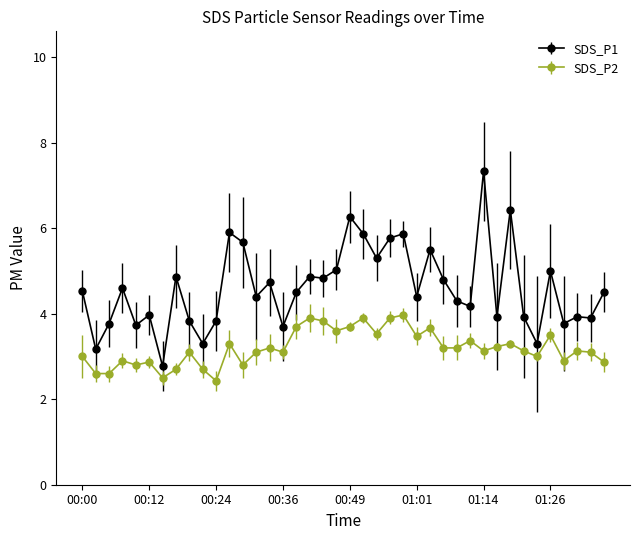

What is the difference between the second highest and second lowest values in the SDS_P2 series?

1.4